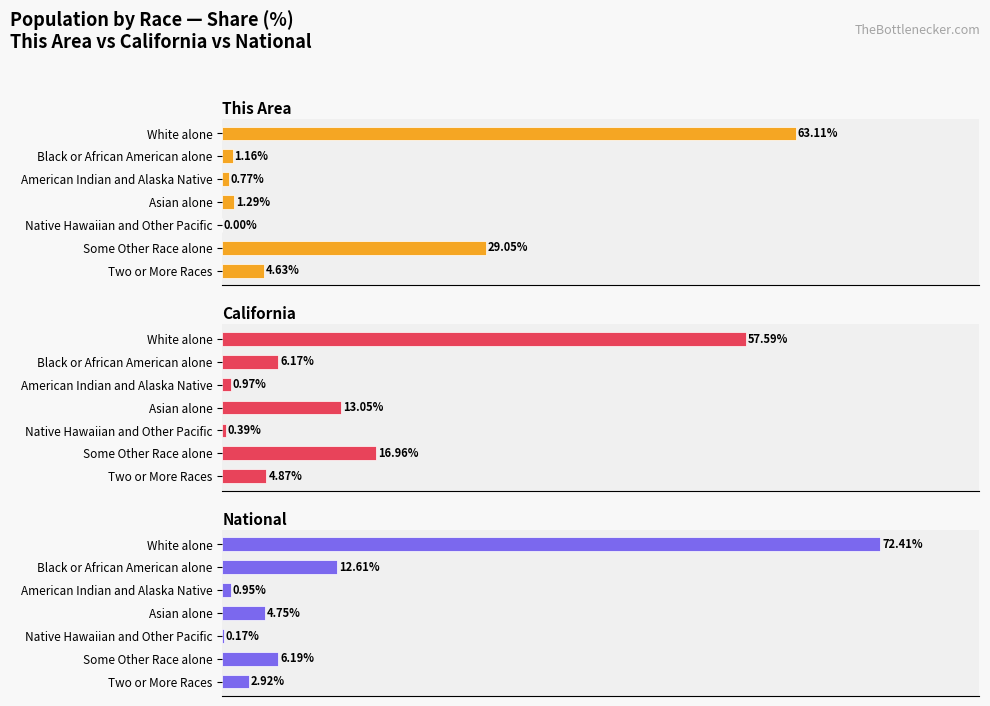

How many groups of bars are there?

7